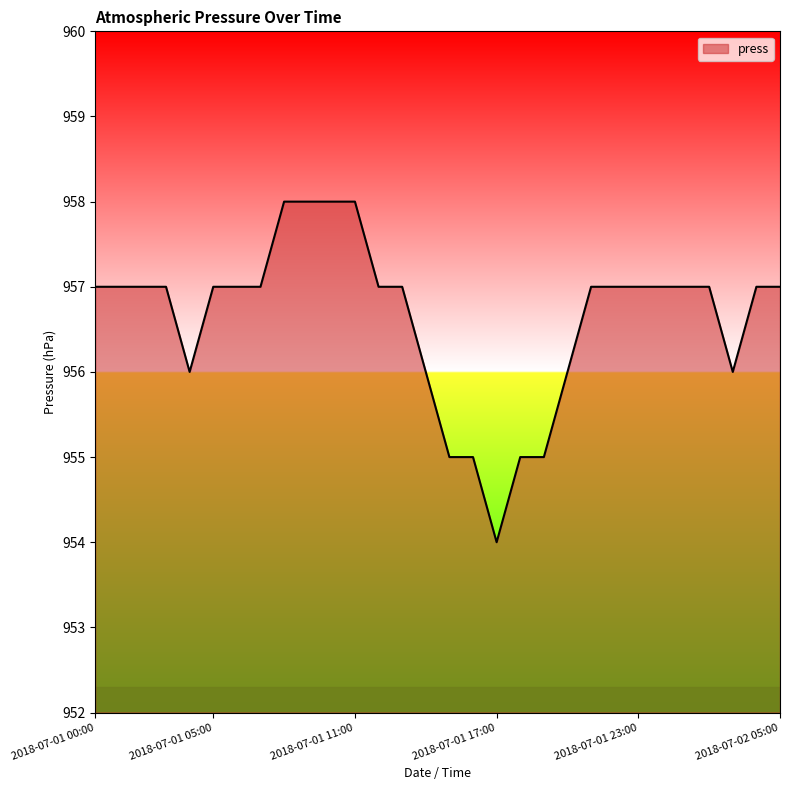

What is the difference between the maximum and minimum values?

4